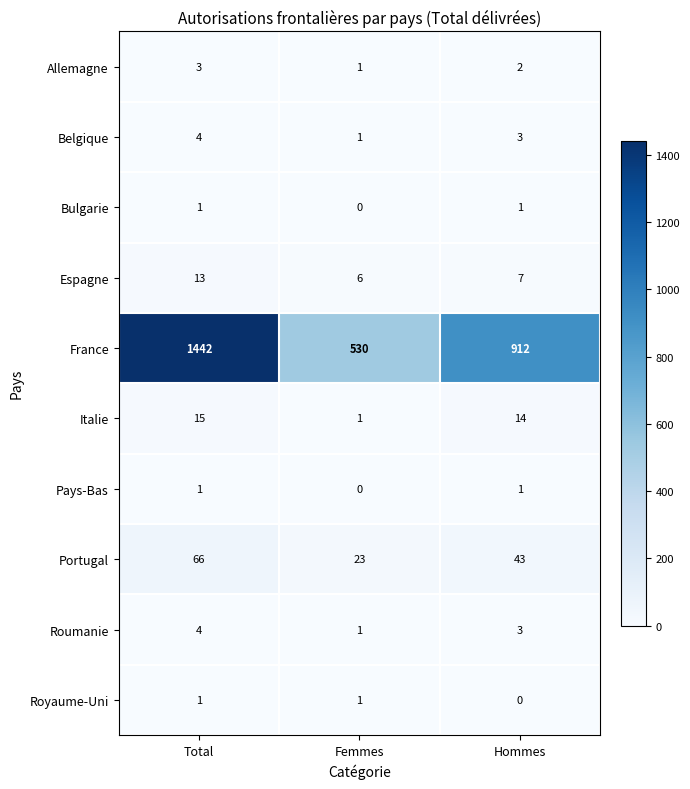

Rank the categories by Belgique value from highest to lowest.

Total, Hommes, Femmes